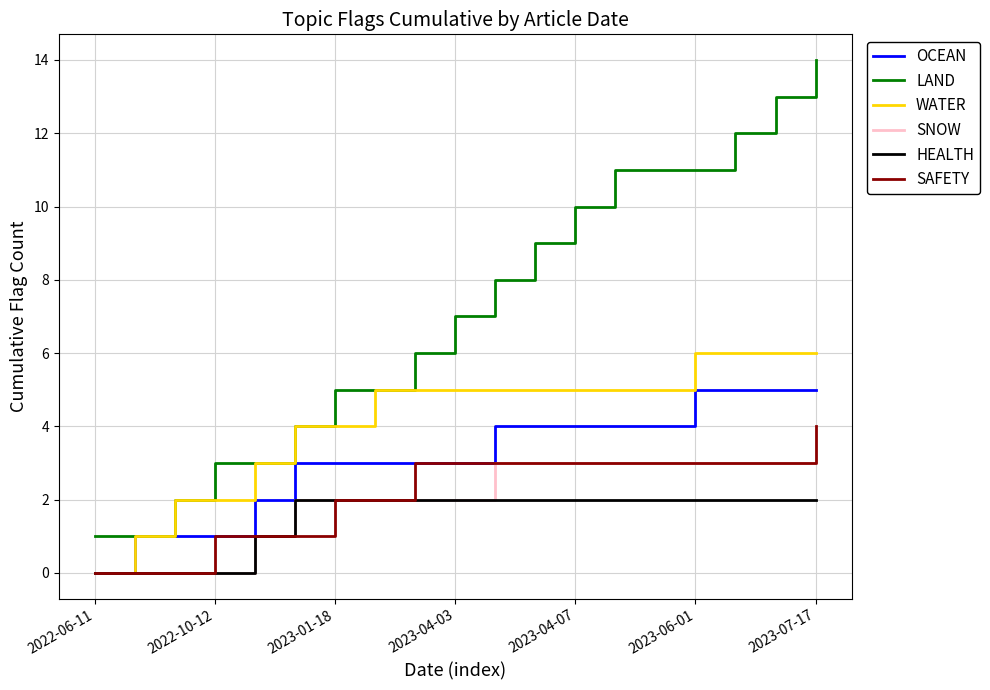

List the series in order of their peak value, lowest first.

HEALTH, SNOW, SAFETY, OCEAN, WATER, LAND